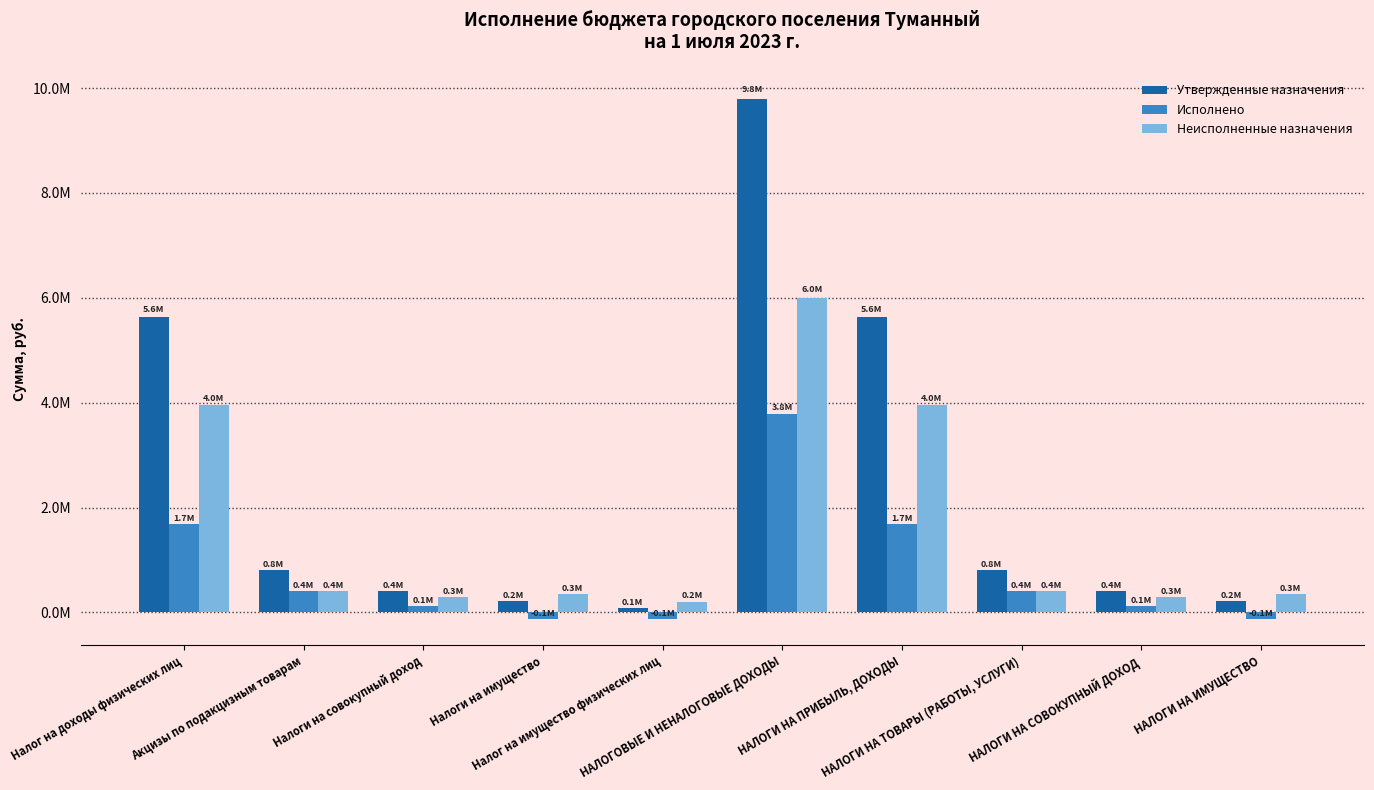

Reading left to right, extract all data points from this chart.

Утвержденные назначения: 5641305.0	816000.0	409313.0	217735.0	79031.0	9791704.0	5641305.0	816000.0	409313.0	217735.0
Исполнено: 1682266.4	411095.2	116993.4	-130291.1	-129017.1	3788135.8	1682266.4	411095.2	116993.4	-130291.1
Неисполненные назначения: 3959038.6	404904.8	292319.7	348026.1	208048.1	6003568.2	3959038.6	404904.8	292319.7	348026.1